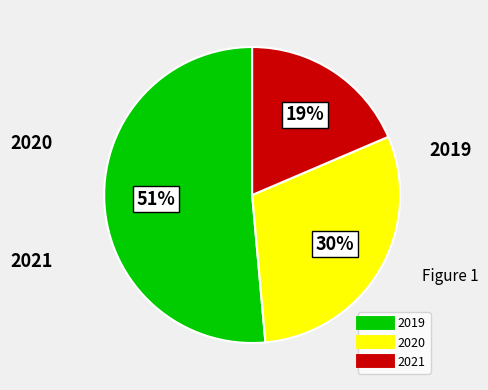

To the nearest percent, what is the average slice percentage?

33%